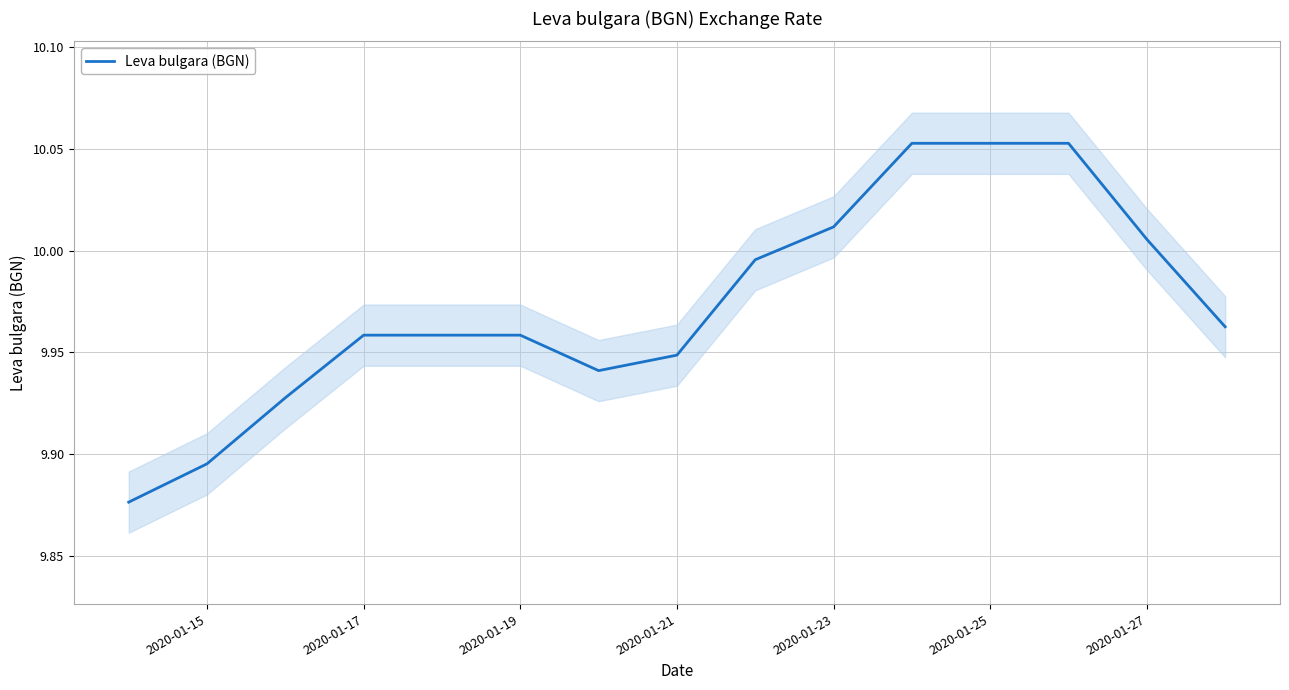

What is the sum of the values at 2020-01-23 and 7?

19.9